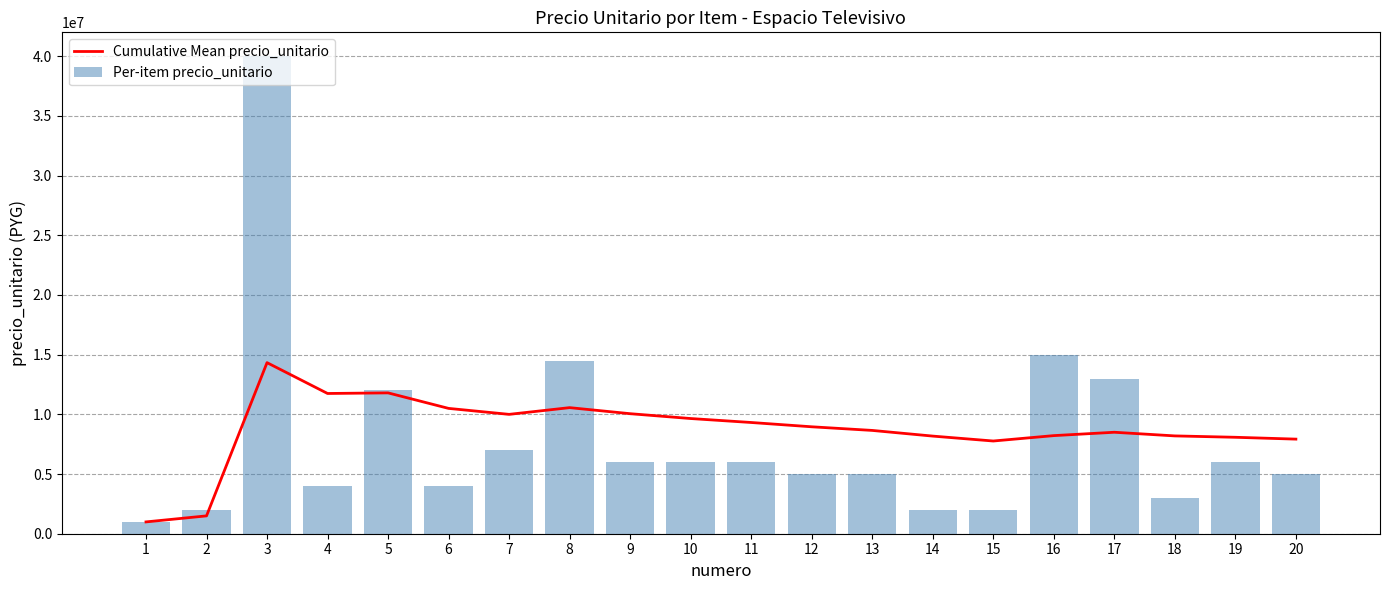

Reading left to right, extract all data points from this chart.

Cumulative Mean precio_unitario: 990000.0	1495000.0	14330000.0	11747500.0	11798000.0	10498333.3	9998571.4	10561250.0	10054444.4	9649000.0	9317272.7	8957500.0	8653076.9	8177857.1	7766000.0	8218125.0	8499411.8	8193888.9	8078421.1	7924500.0
Per-item precio_unitario: 990000.0	2000000.0	40000000.0	4000000.0	12000000.0	4000000.0	7000000.0	14500000.0	6000000.0	6000000.0	6000000.0	5000000.0	5000000.0	2000000.0	2000000.0	15000000.0	13000000.0	3000000.0	6000000.0	5000000.0